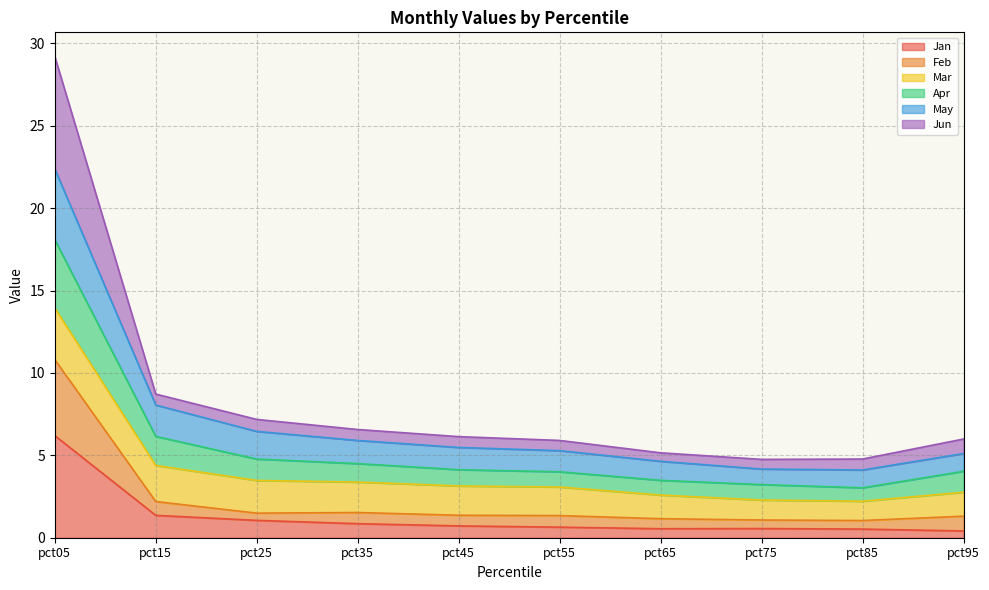

Where is the first local maximum for Feb?

pct35